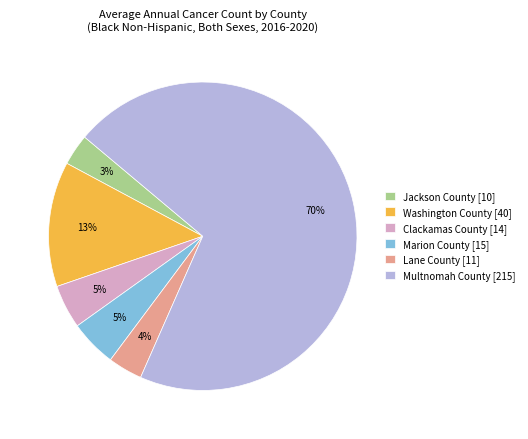

Is there any slice that represents more than half of the pie?

Yes